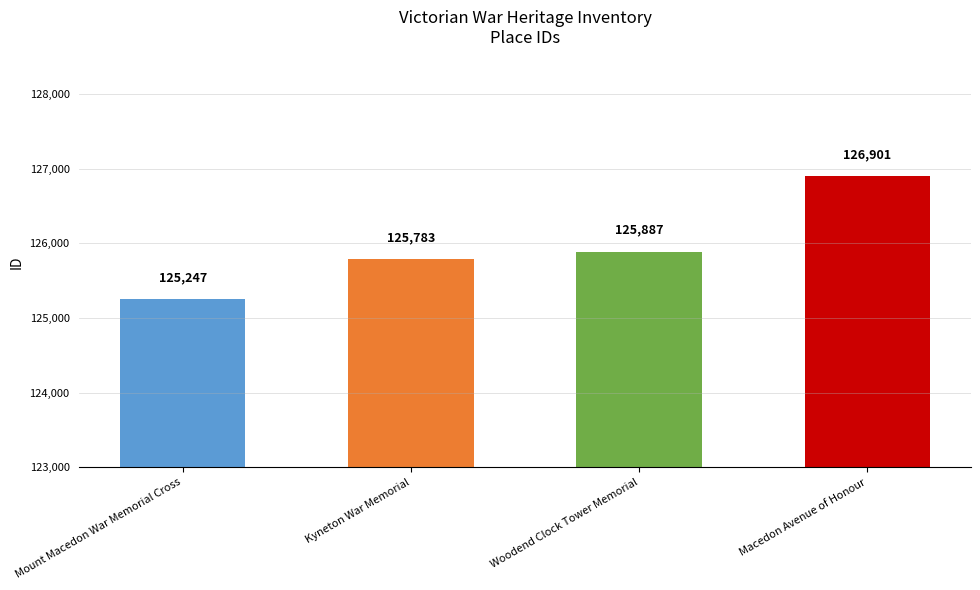

What is the ratio of the value at Woodend Clock Tower Memorial to the value at Kyneton War Memorial?

1.0